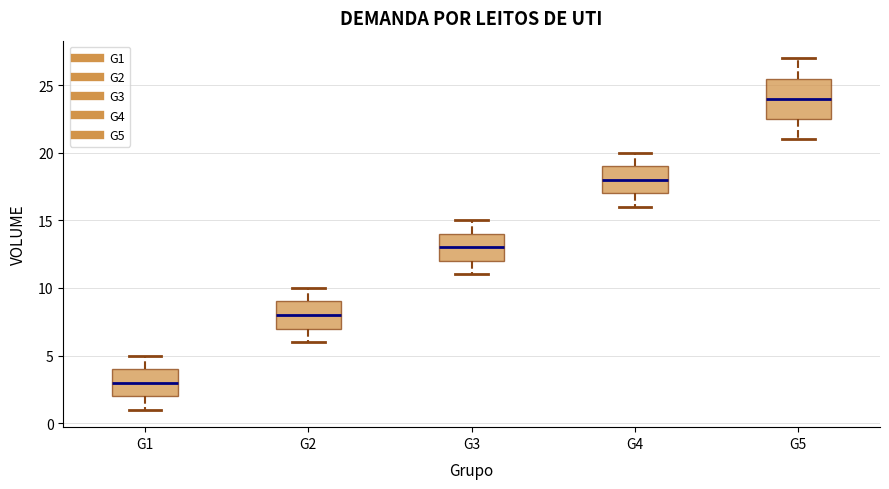

Where is the upper edge of the box for G4 on the y-axis? The values are not printed on the chart, so give them approximately, as read against the axis.

19.0